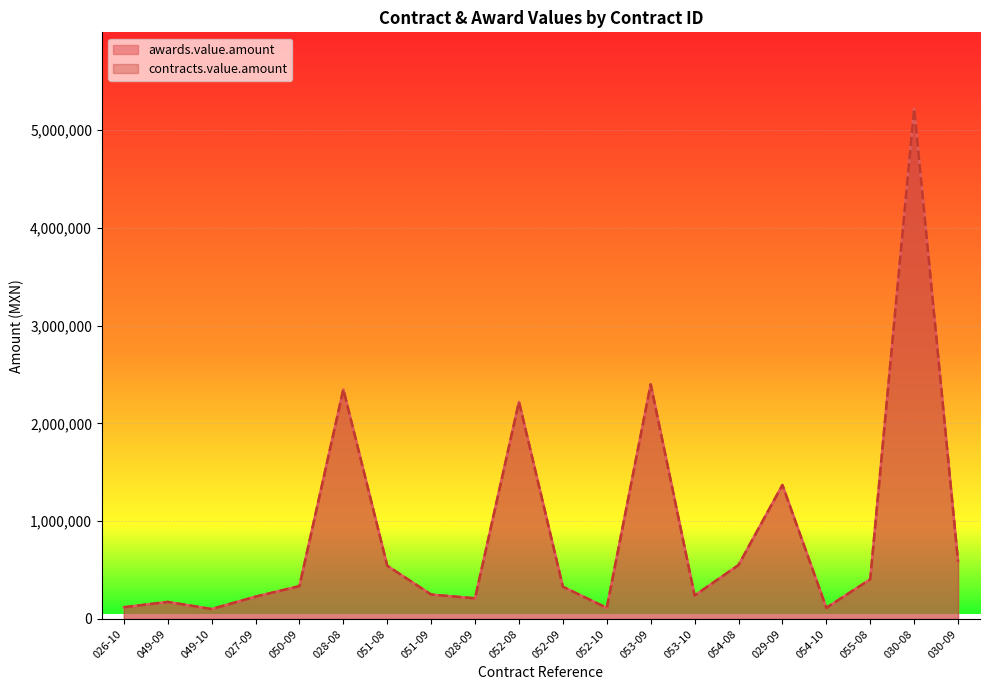

Which series has the largest total across all categories?

awards.value.amount